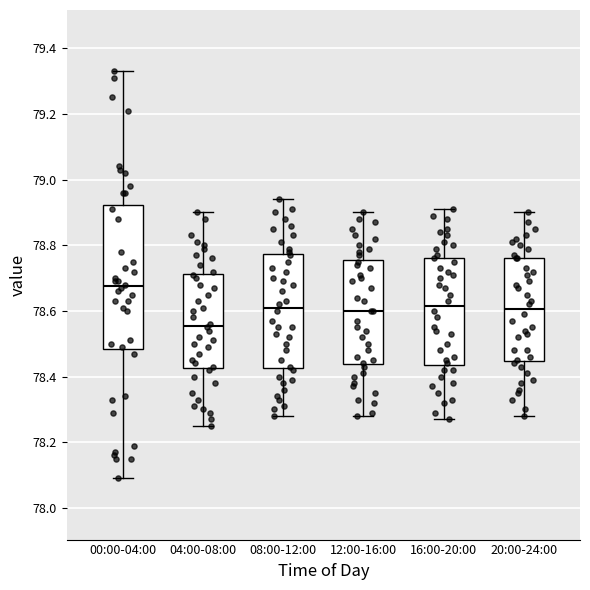

Where does the upper whisker of the box for 16:00-20:00 end on the y-axis? The values are not printed on the chart, so give them approximately, as read against the axis.

78.92